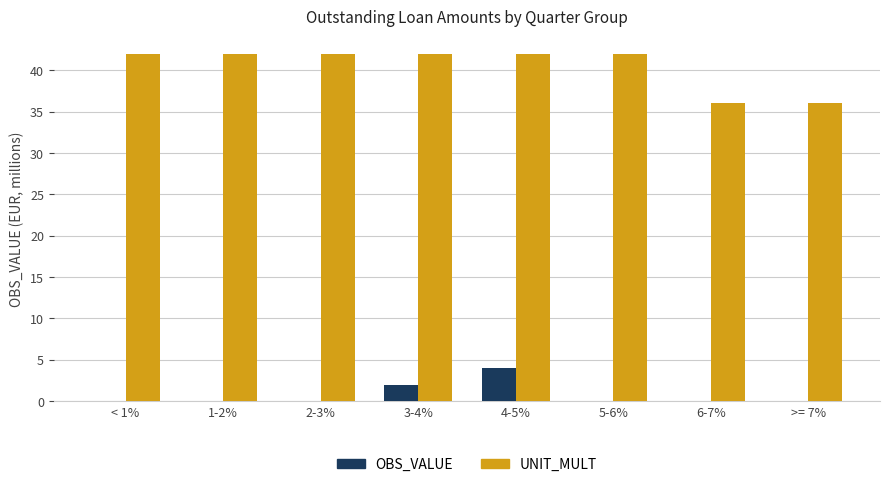

Where is OBS_VALUE nearest to the value 2?

3-4%